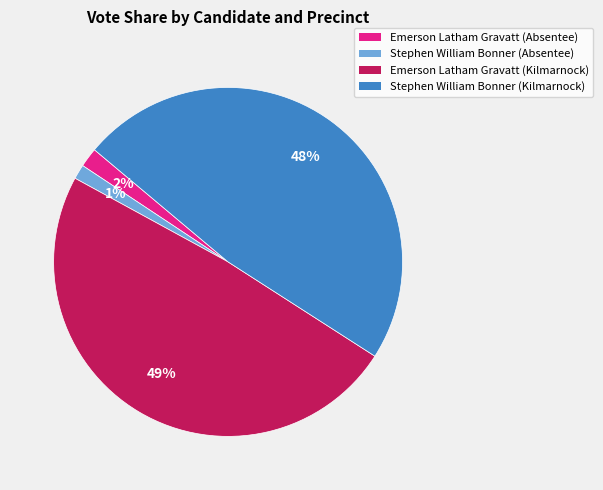

Combined, do Emerson Latham Gravatt (Absentee) and Stephen William Bonner (Absentee) account for over 50%?

No